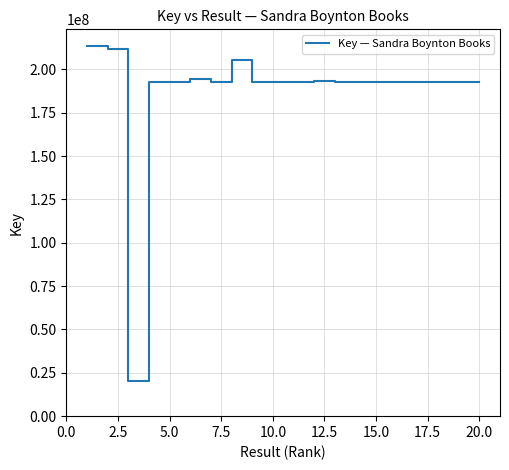

What is the minimum value shown in the chart?

20379506